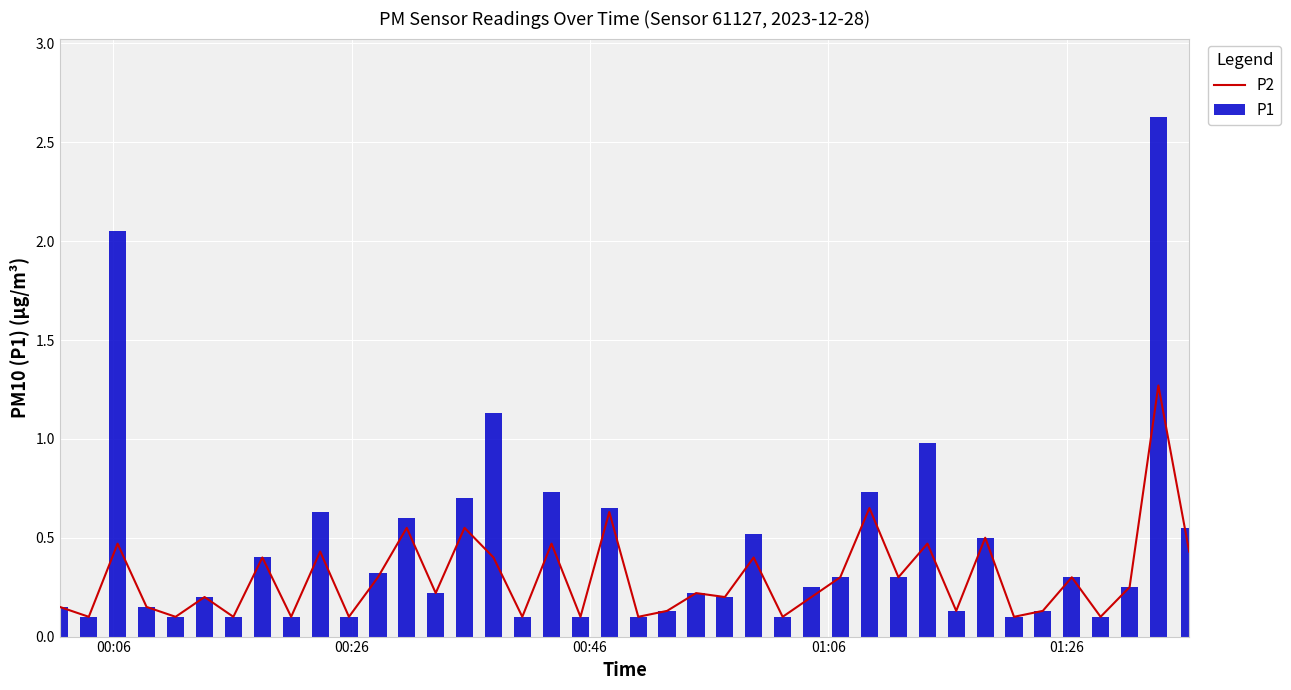

At how many categories does at least one series exceed 2?

2